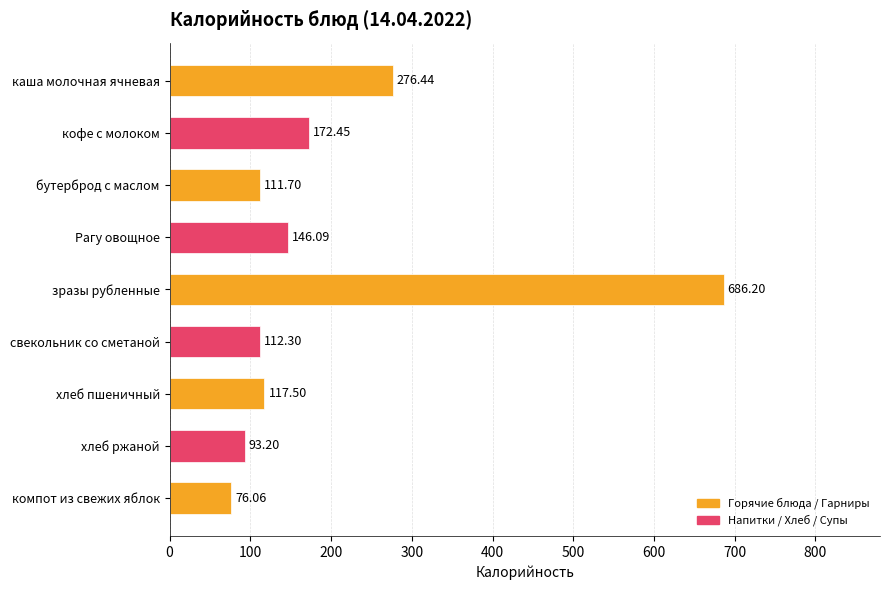

What is the label of the 8th bar from the bottom?

кофе с молоком